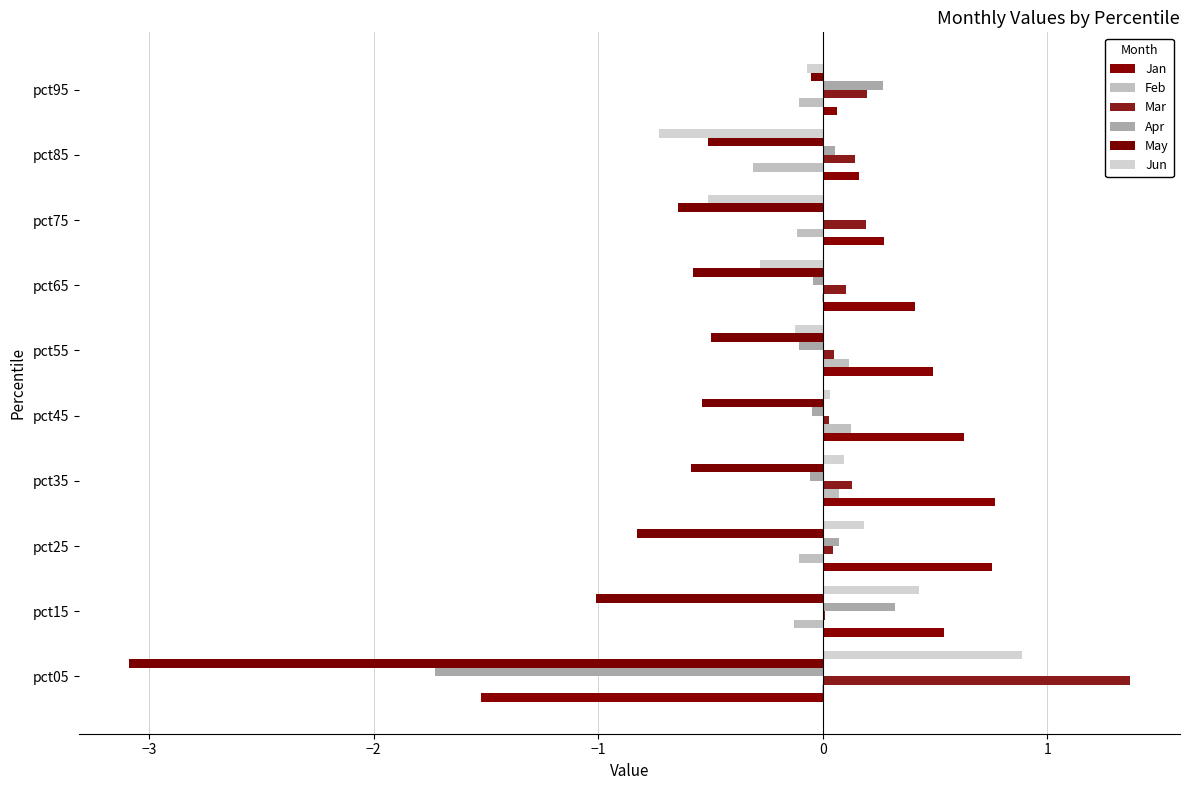

What are all the series names shown in the legend?

Jan, Feb, Mar, Apr, May, Jun